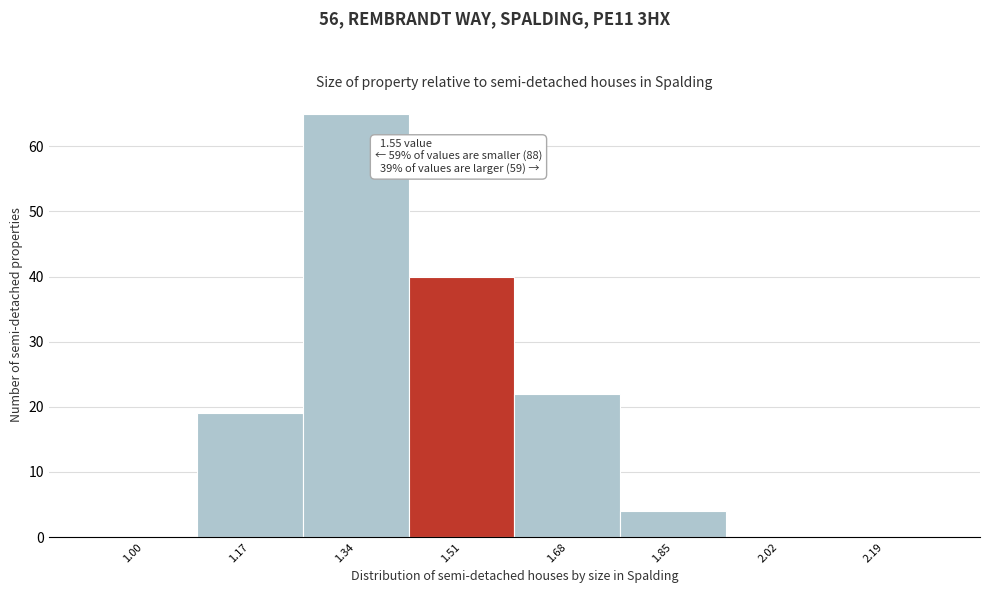

What is the greatest value displayed?

65